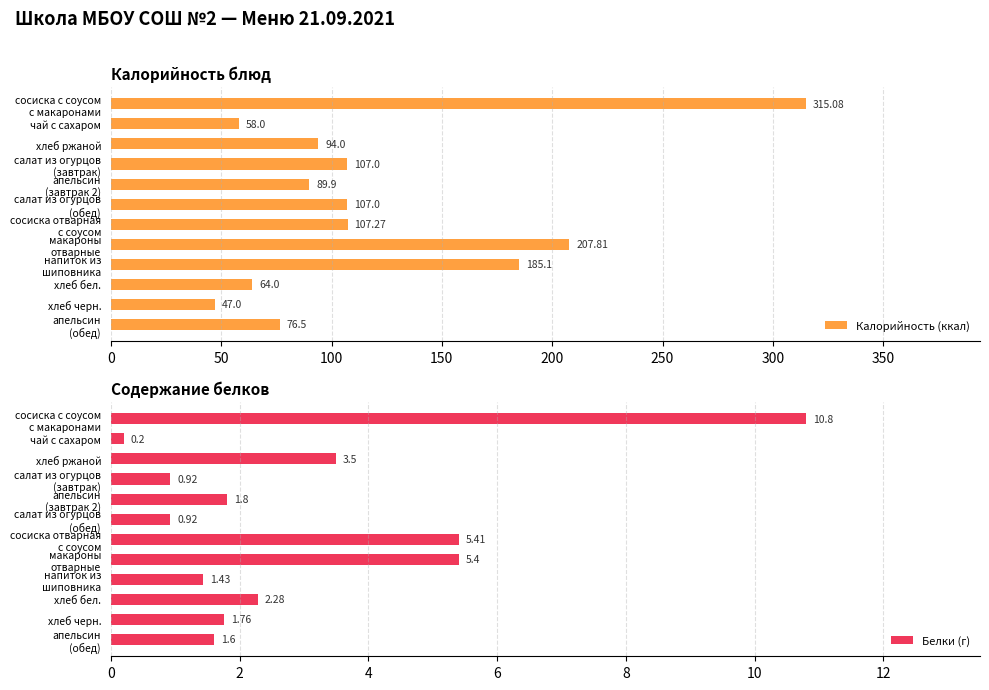

At which label does Калорийность (ккал) reach its minimum?

хлеб черн.